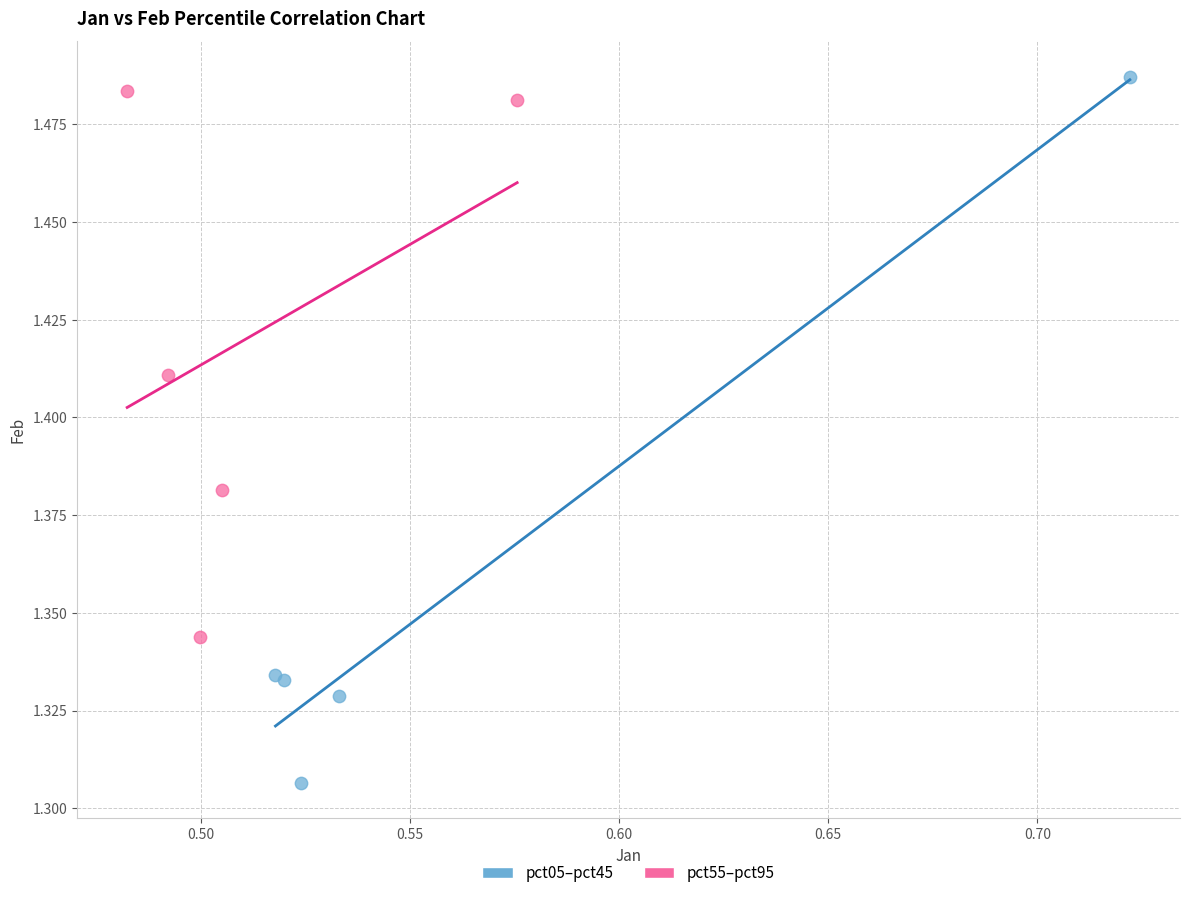

Which series has the largest Y range (max minus min)?

pct05–pct45